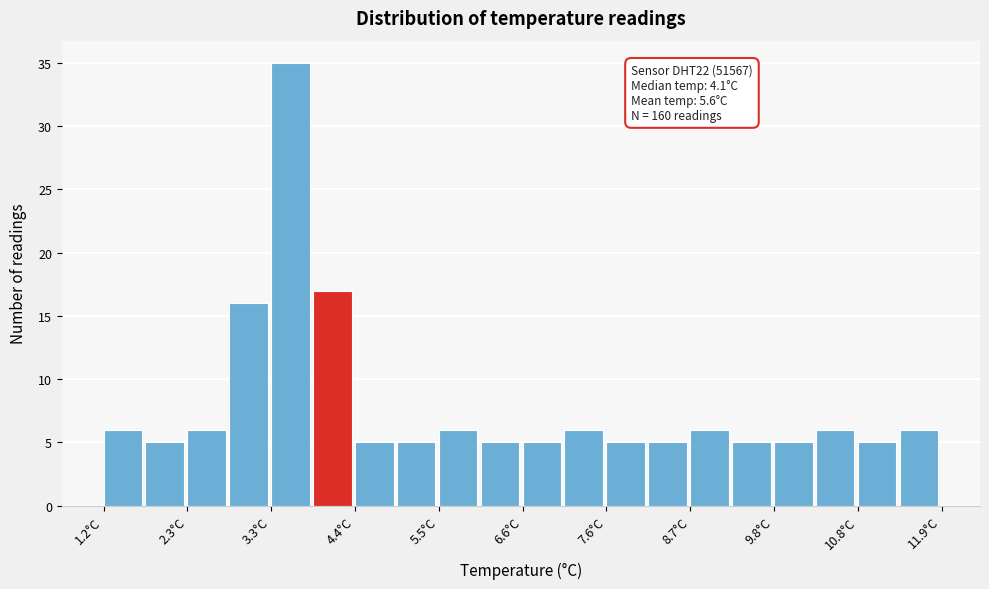

Read against the x-axis, roughly where is the centre of the tallest bar?

3.6